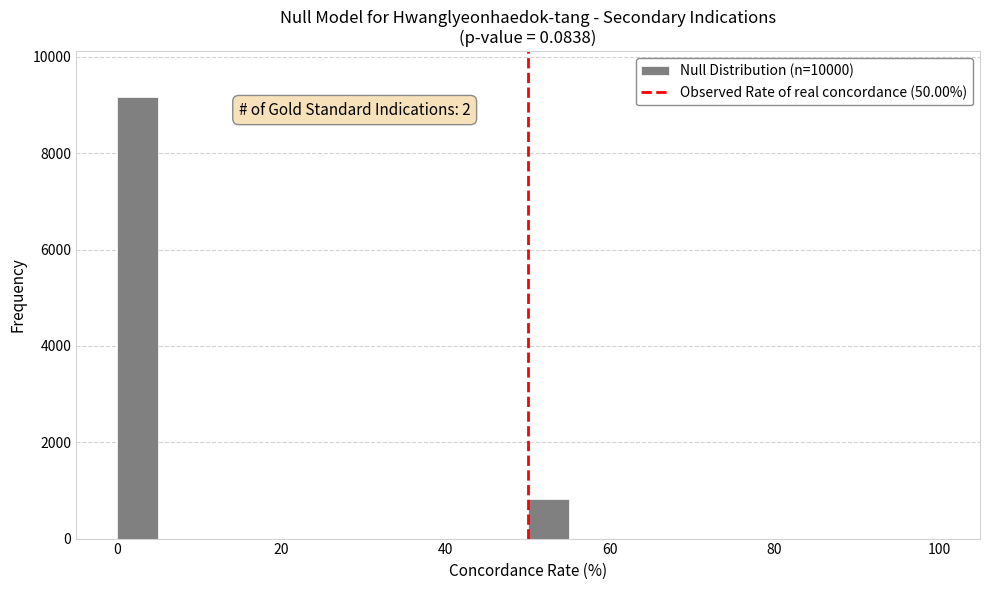

Read against the x-axis, roughly where is the centre of the tallest bar?

2